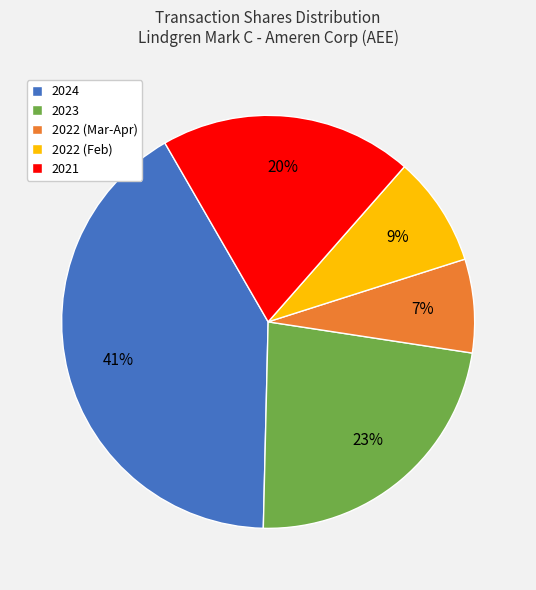

To the nearest percent, what portion does 2022 (Mar-Apr) represent?

7%